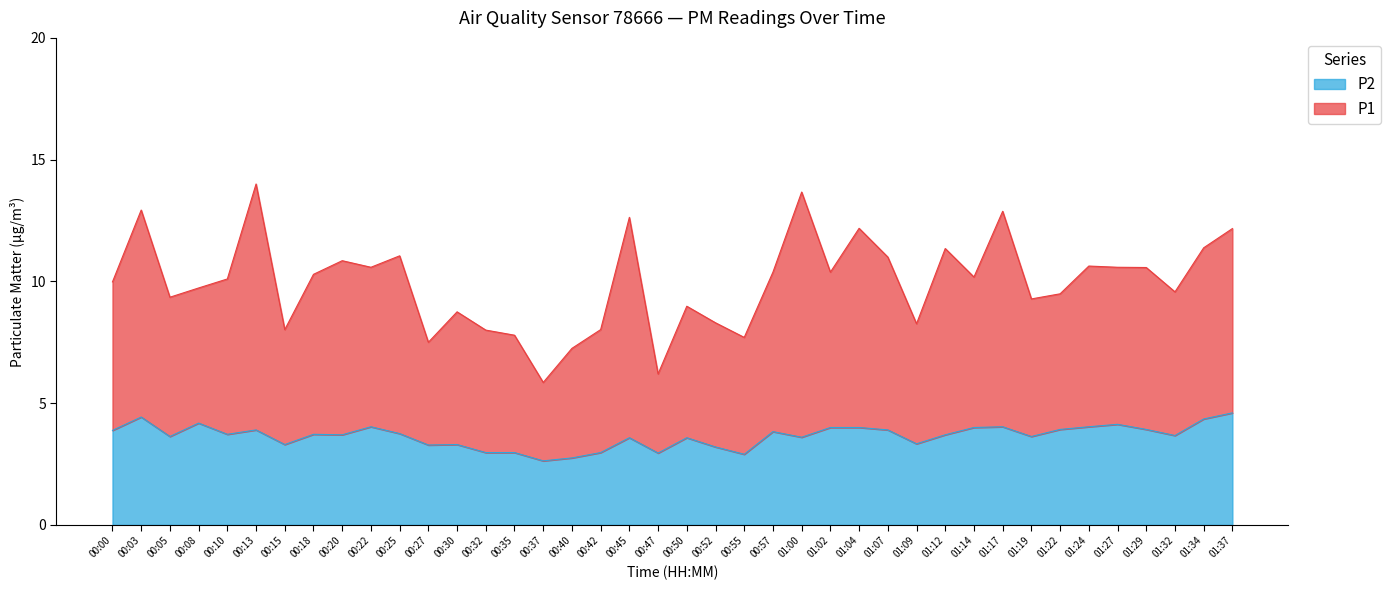

Between 00:45 and 01:27, which series saw the biggest shift?

P1